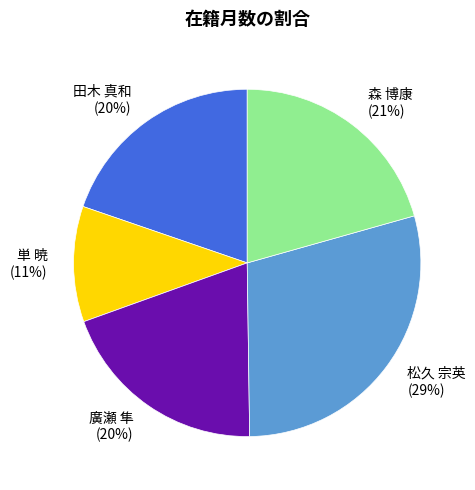

Which category has the smallest portion of the pie?

単 暁